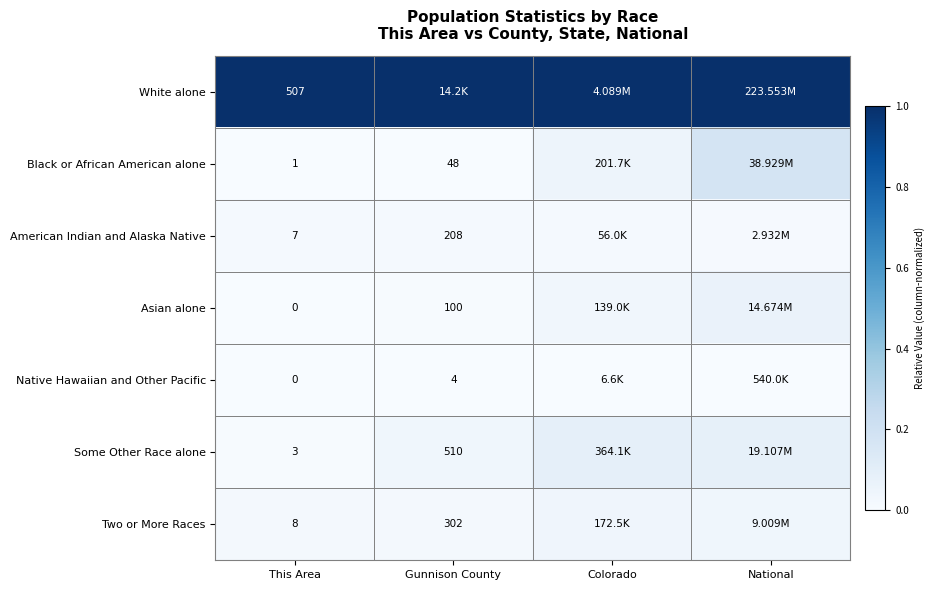

Which series has the largest total across all categories?

White alone